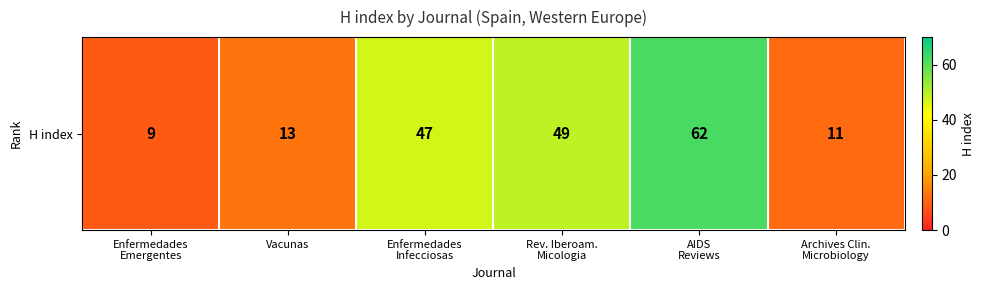

True or false: the data shows 62 at AIDS
Reviews.

True